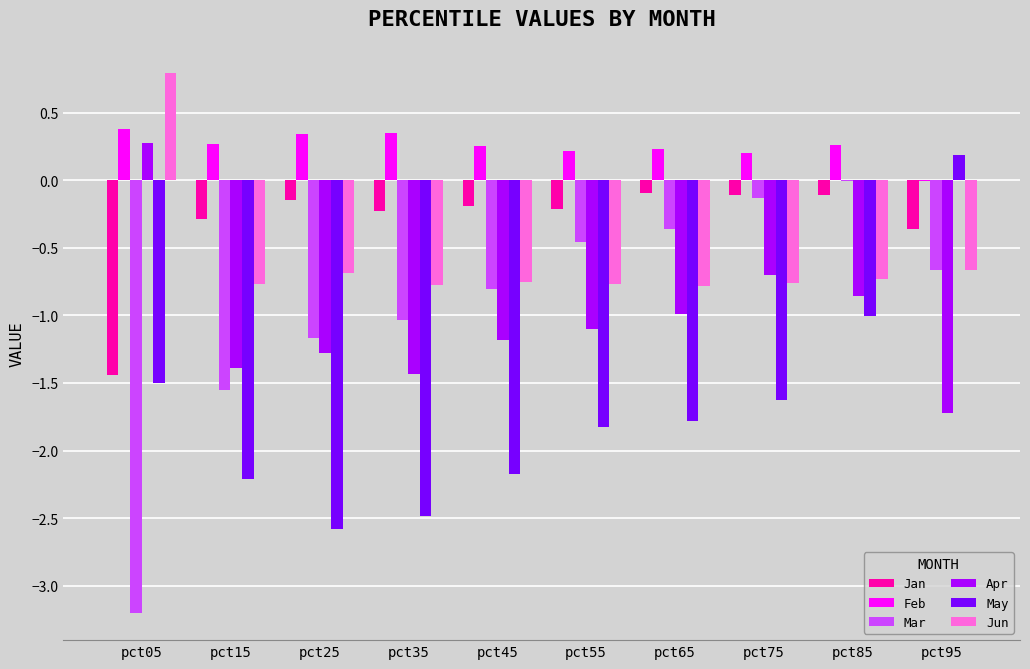

What is the sum of the Apr values at pct85 and pct45?

-2.0